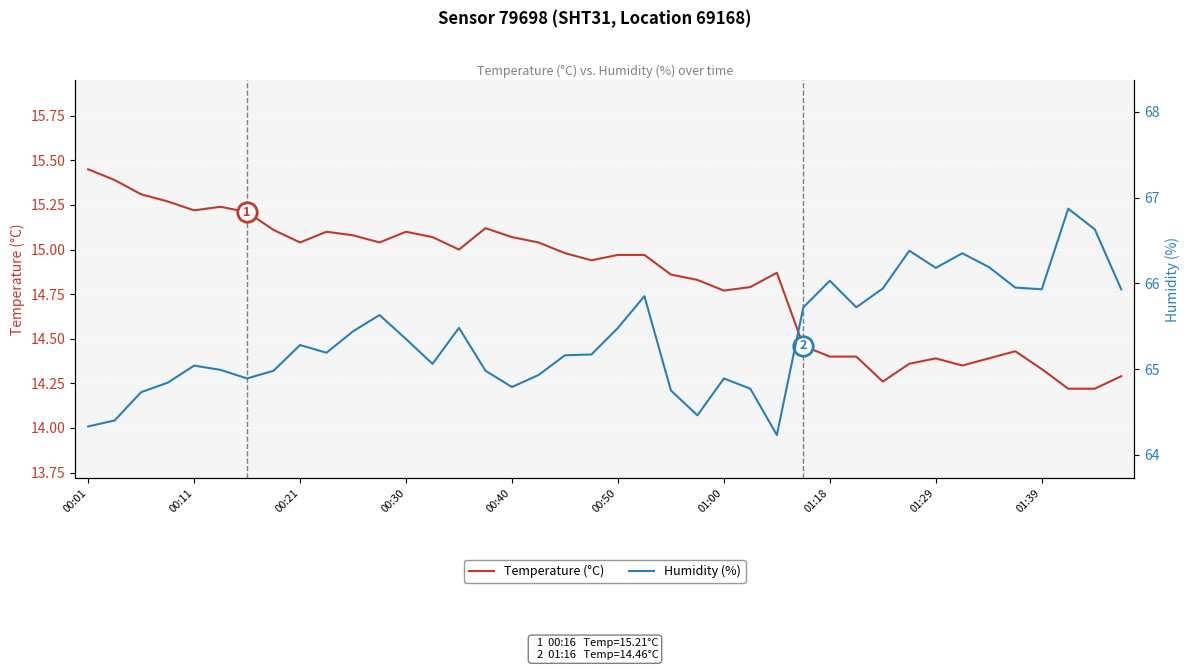

Is it true that Temperature (°C) equals 4.8 at 00:40?

False